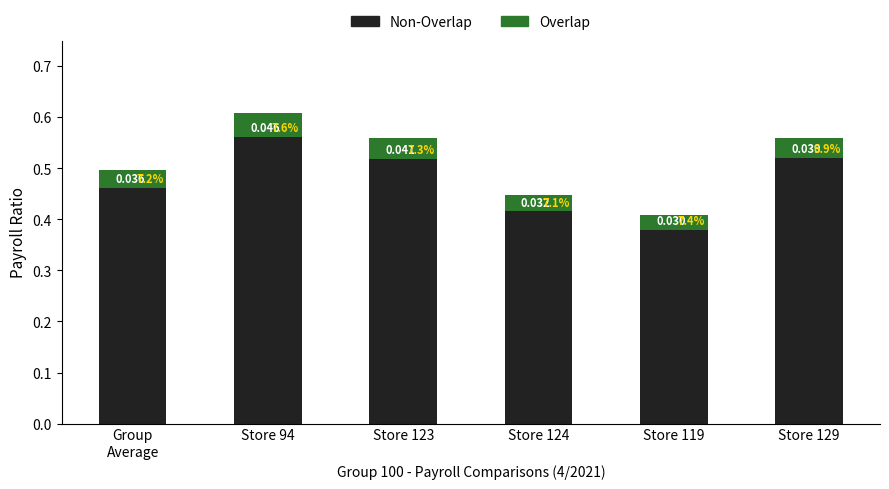

How many bars are there in total?

6